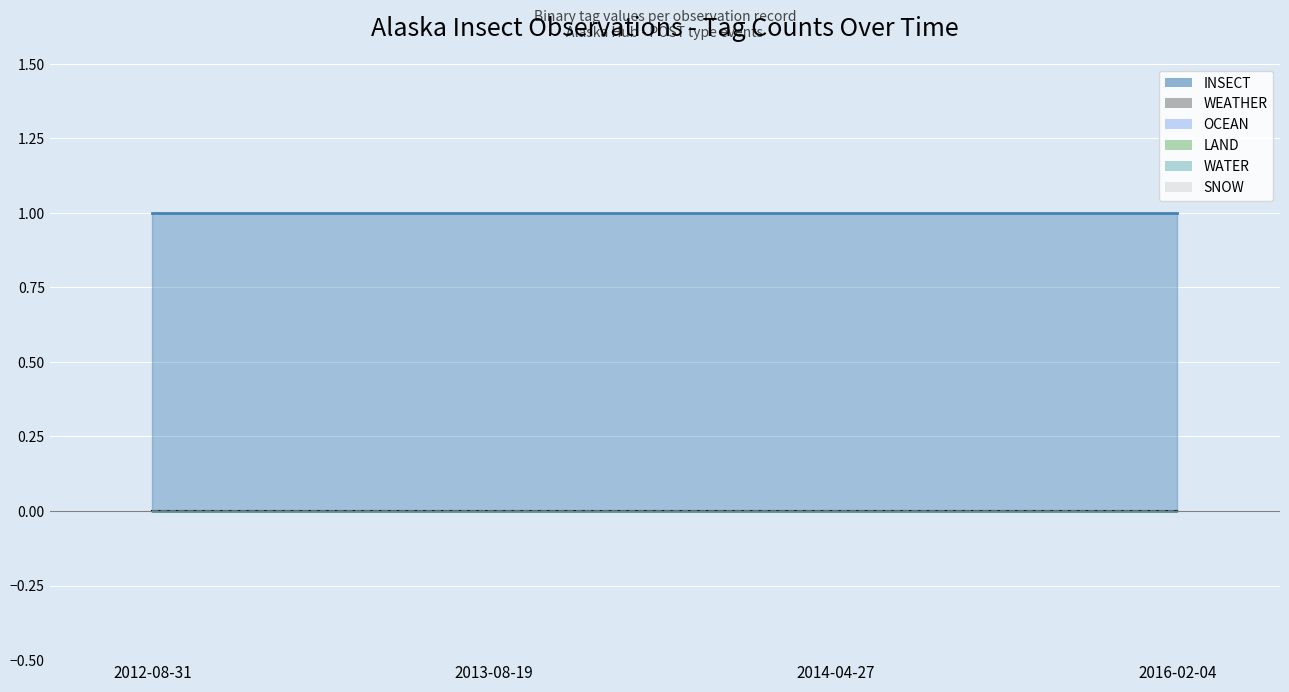

Between 2013-08-19 and 2016-02-04, which series saw the biggest shift?

INSECT